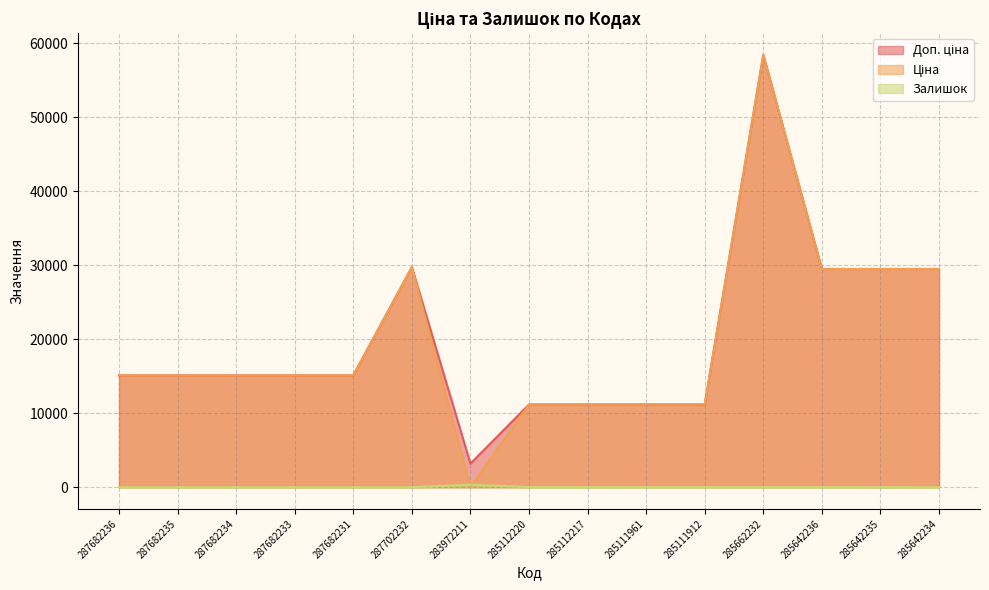

Reading right to left, extract all data points from this chart.

Доп. ціна: 29491.5	29491.5	29491.5	58426.5	11188.2	11188.2	11188.2	11188.2	3205.0	29747.2	15120.0	15120.0	15120.0	15120.0	15120.0
Ціна: 29491.5	29491.5	29491.5	58426.5	11188.2	11188.2	11188.2	11188.2	32.0	29747.2	15120.0	15120.0	15120.0	15120.0	15120.0
Залишок: 10.0	13.0	16.0	14.0	15.0	17.0	17.0	17.0	360.0	0.0	0.0	0.0	0.0	0.0	0.0